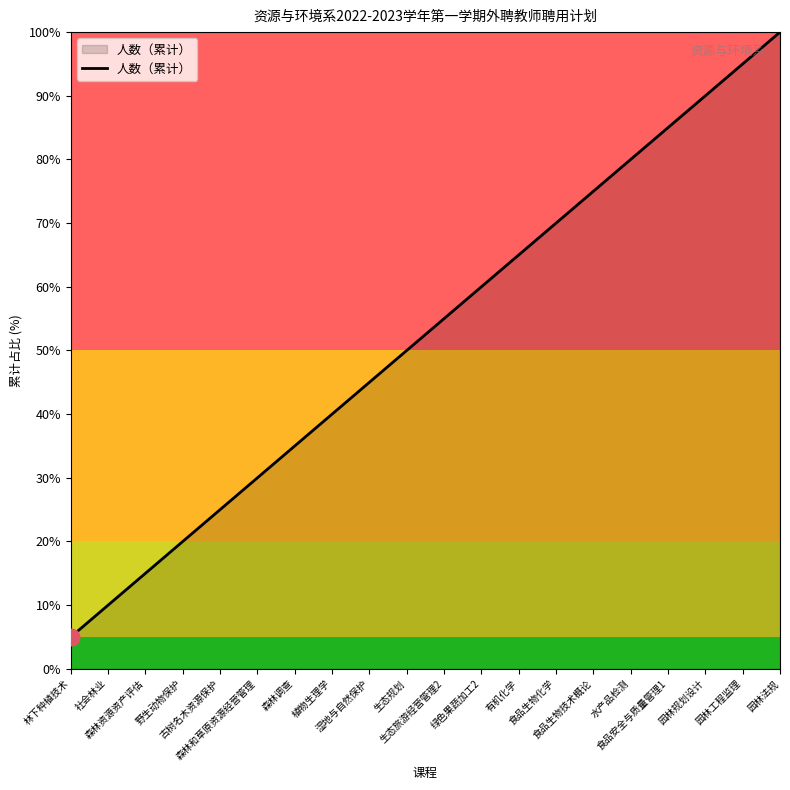

The chart shows a value of 25.0 at 古树名木资源保护. True or false?

True